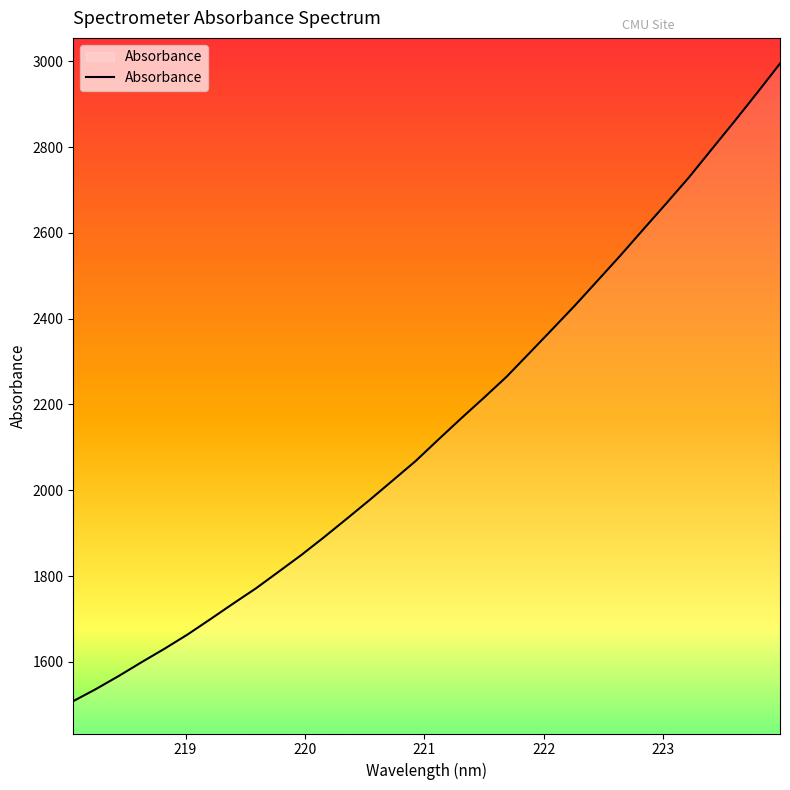

What is the greatest value displayed?

2994.7